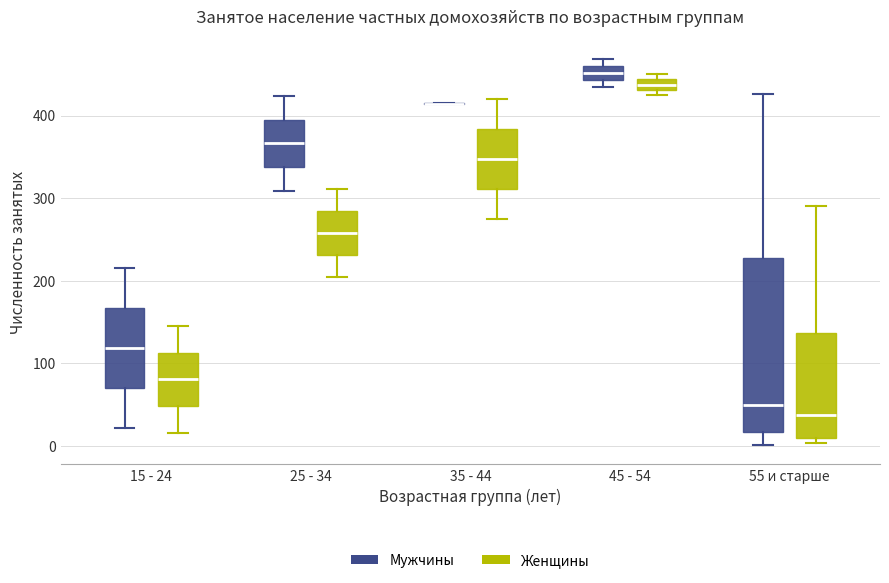

Which box is the tallest, from its lower edge to its upper edge?

55 и старше (Мужчины)